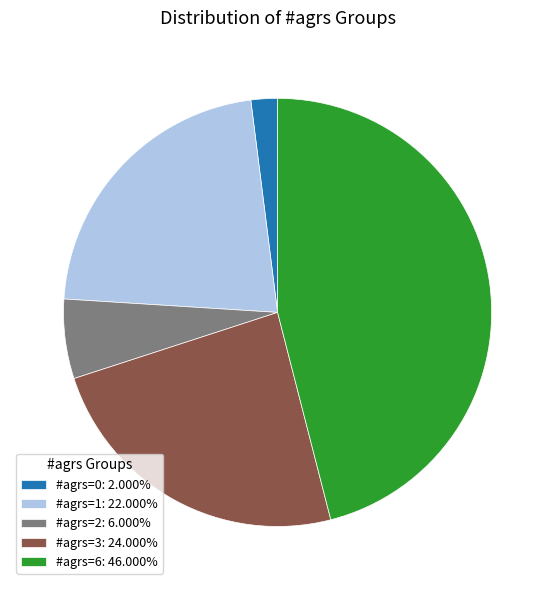

Approximately how many times larger is the value at #agrs=3: 24.000% compared to #agrs=6: 46.000%?

0.5